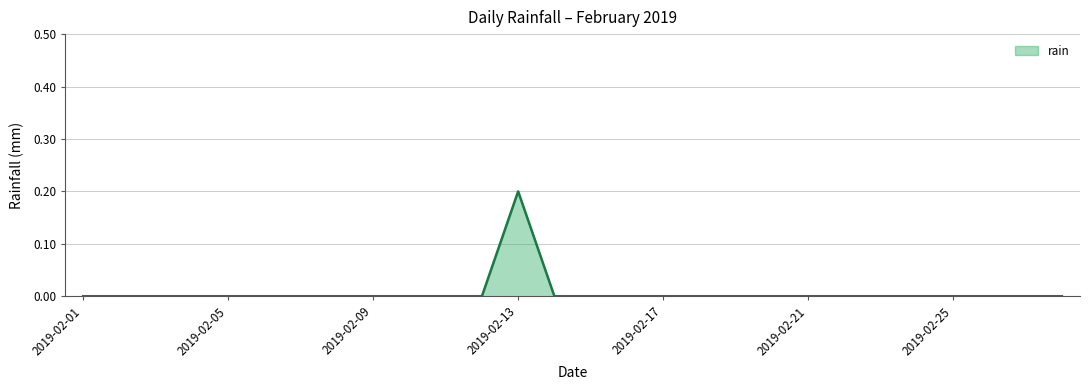

How many series are shown in this chart?

1